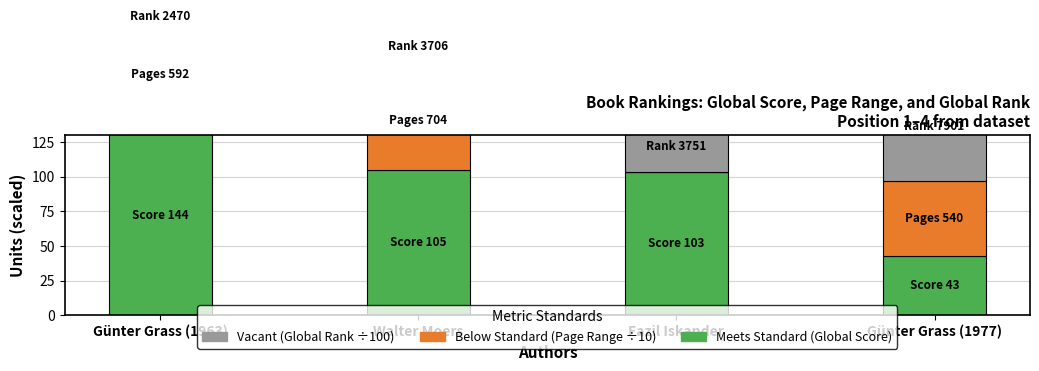

How many values in the Below Standard (Page Range ÷10) series are below 59?

2